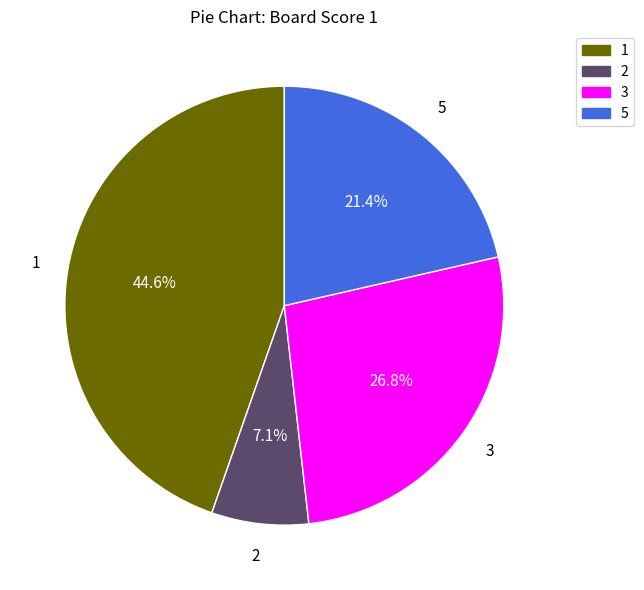

To the nearest percent, what is the difference between the largest and smallest slice percentages?

38%